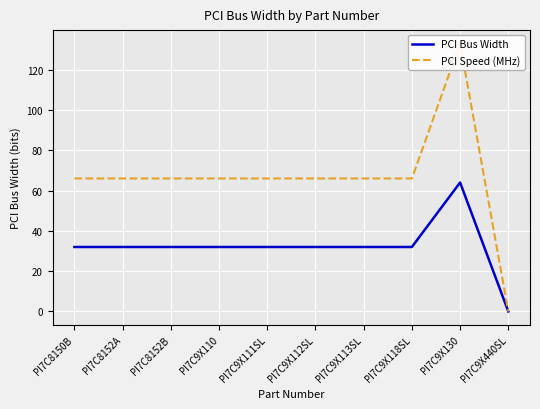

True or false: PCI Speed (MHz) has more than 1 interior local peaks.

False